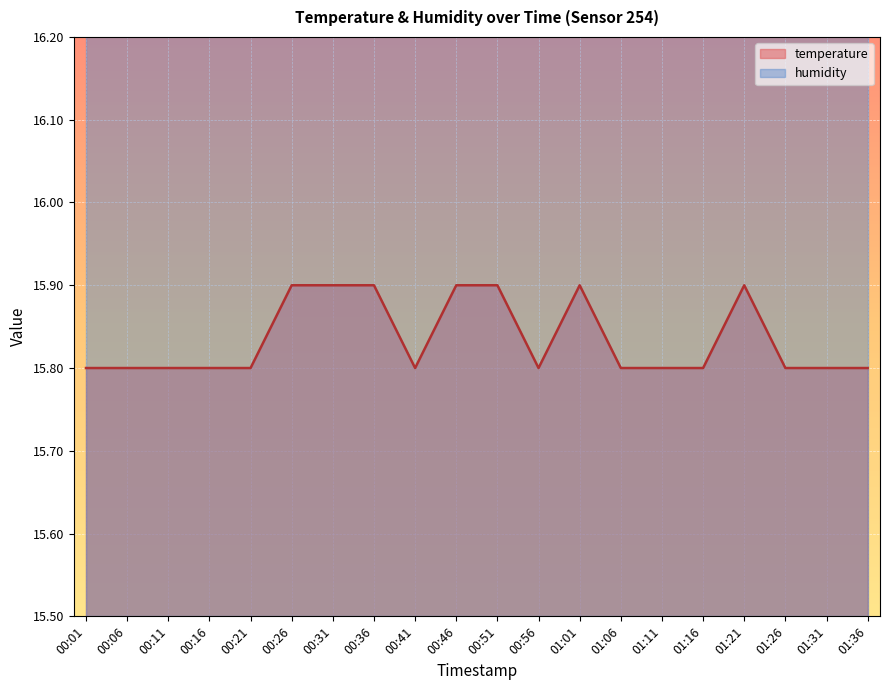

Reading right to left, transcribe all the data shown in this chart.

15.8	15.8	15.8	15.9	15.8	15.8	15.8	15.9	15.8	15.9	15.9	15.8	15.9	15.9	15.9	15.8	15.8	15.8	15.8	15.8